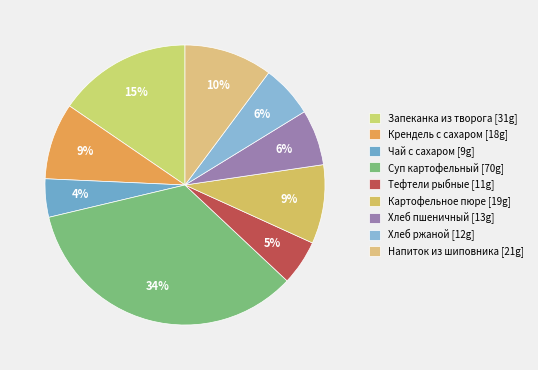

To the nearest percent, what is the difference between the largest and smallest slice percentages?

30%